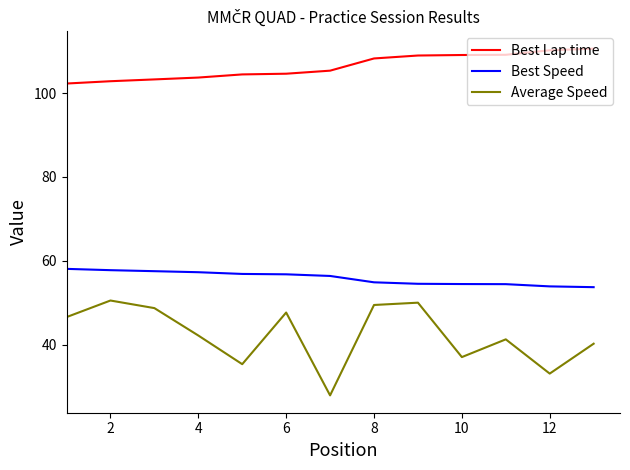

Which series has the largest range (max minus min)?

Average Speed